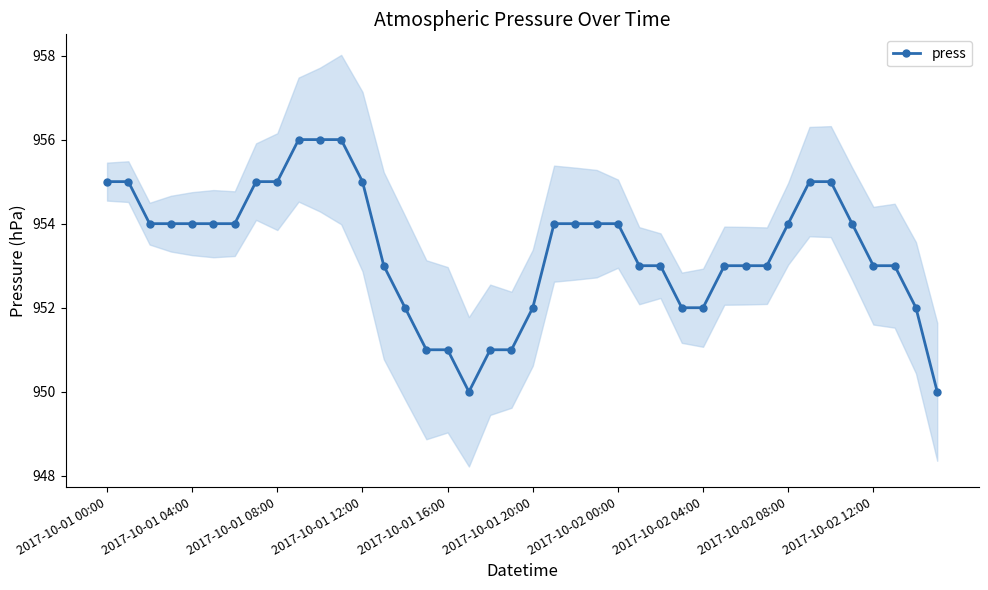

The press series shows 955 at 2017-10-01 08:00. True or false?

True